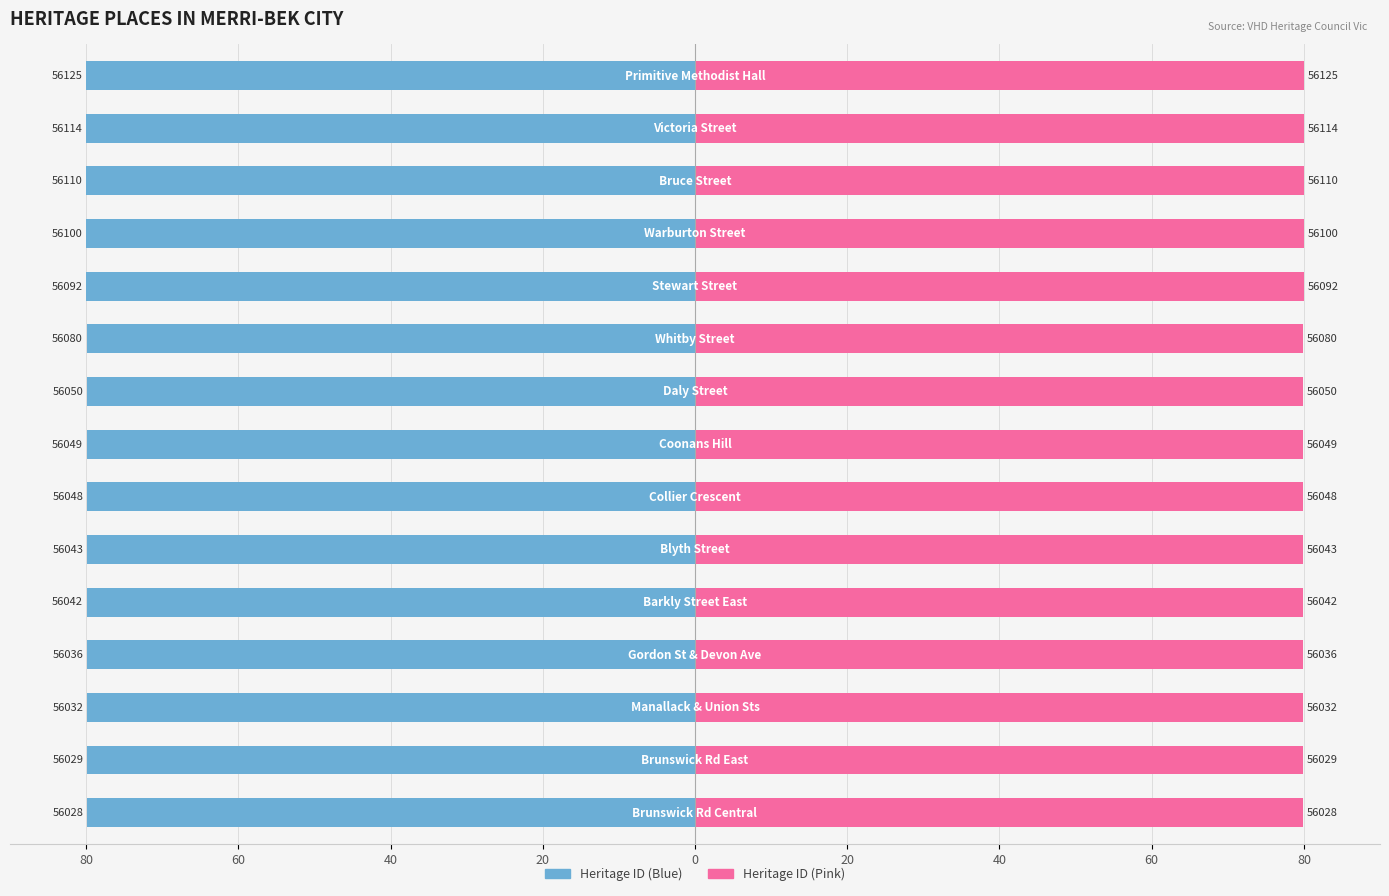

At which category does the chart reach its peak across all series?

14